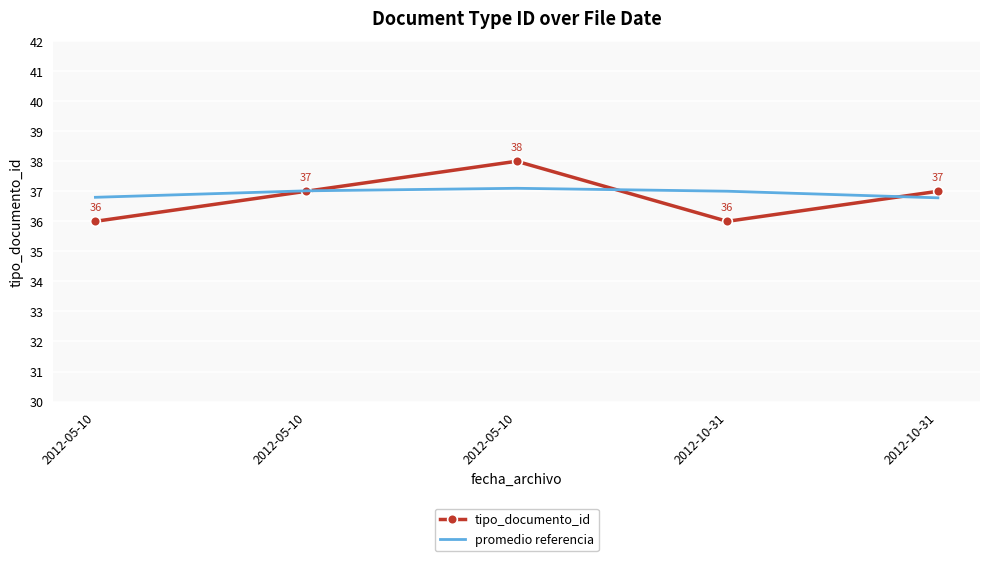

What is the minimum value shown in the chart?

36.0